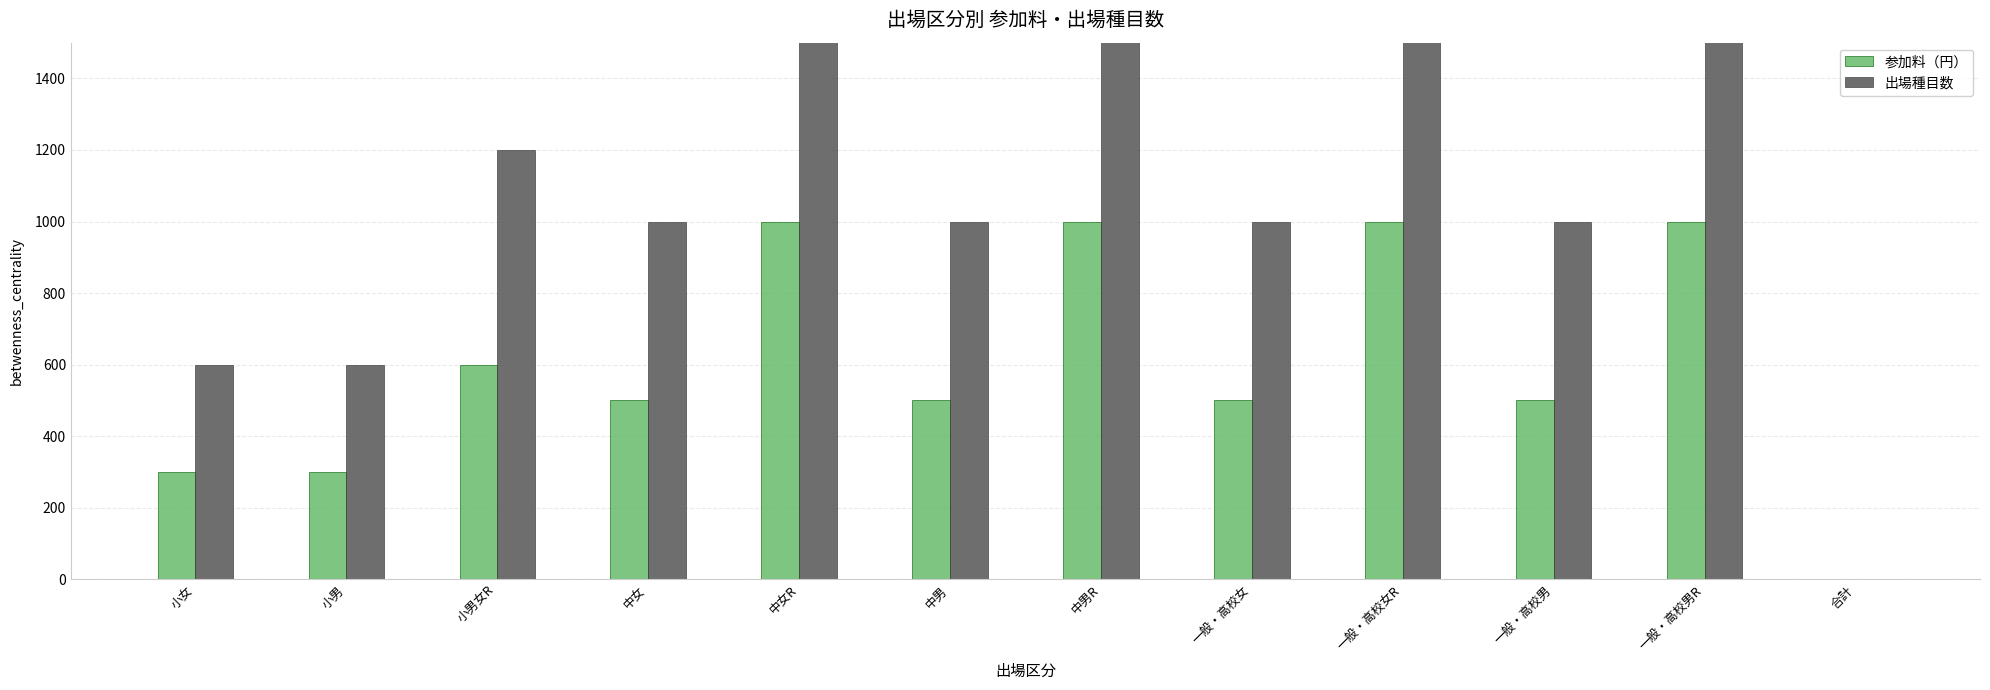

Is it true that 参加料（円） equals 400 at 小男?

False